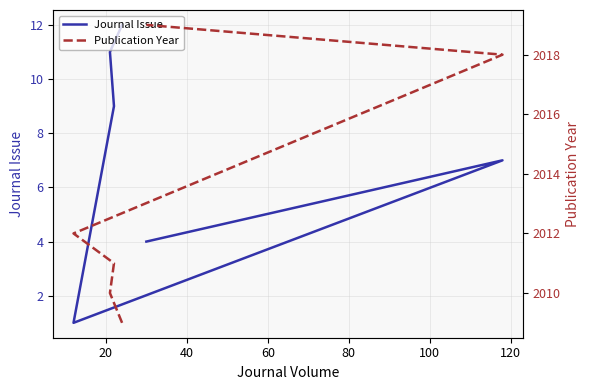

True or false: Journal Issue and Publication Year intersect in this chart.

False